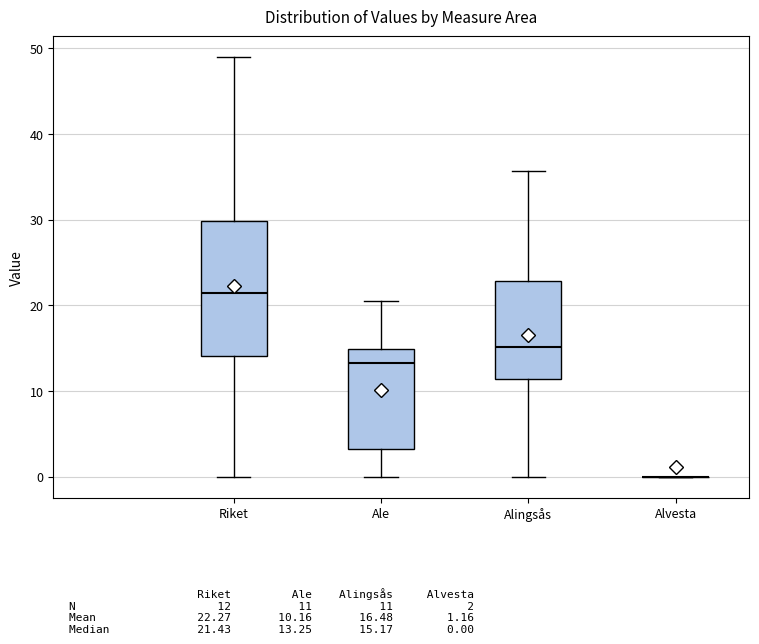

Reading left to right, transcribe this box plot: for each box, give where its median line is, the range the box spans, and where its two whiskers end, as read against the y-axis. The values are not printed on the chart, so give them approximately, as read against the axis.

Riket: median 21, box 14 to 30, whiskers 0 to 49
Ale: median 13, box 3 to 15, whiskers 0 to 20
Alingsås: median 15, box 11 to 23, whiskers 0 to 36
Alvesta: box collapsed to a line at 0, whiskers 0 to 0